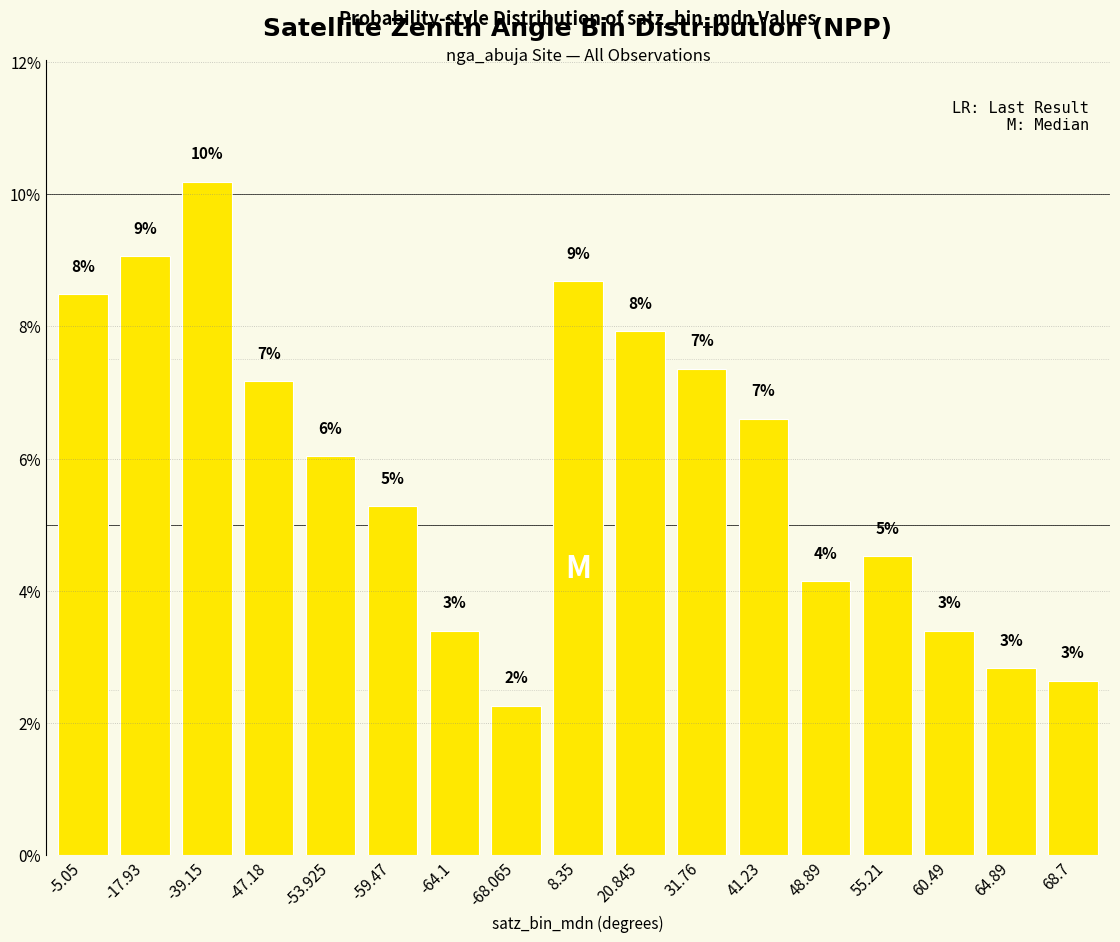

Does the chart contain any negative values?

No